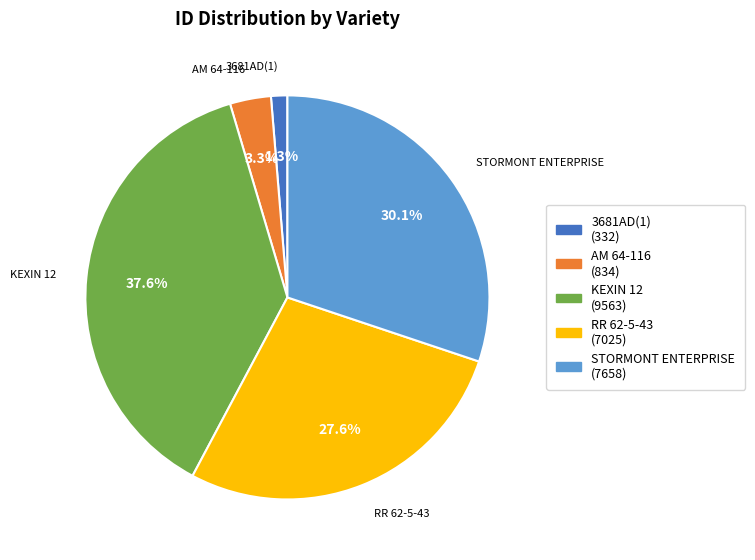

Which category has the smallest portion of the pie?

3681AD(1)